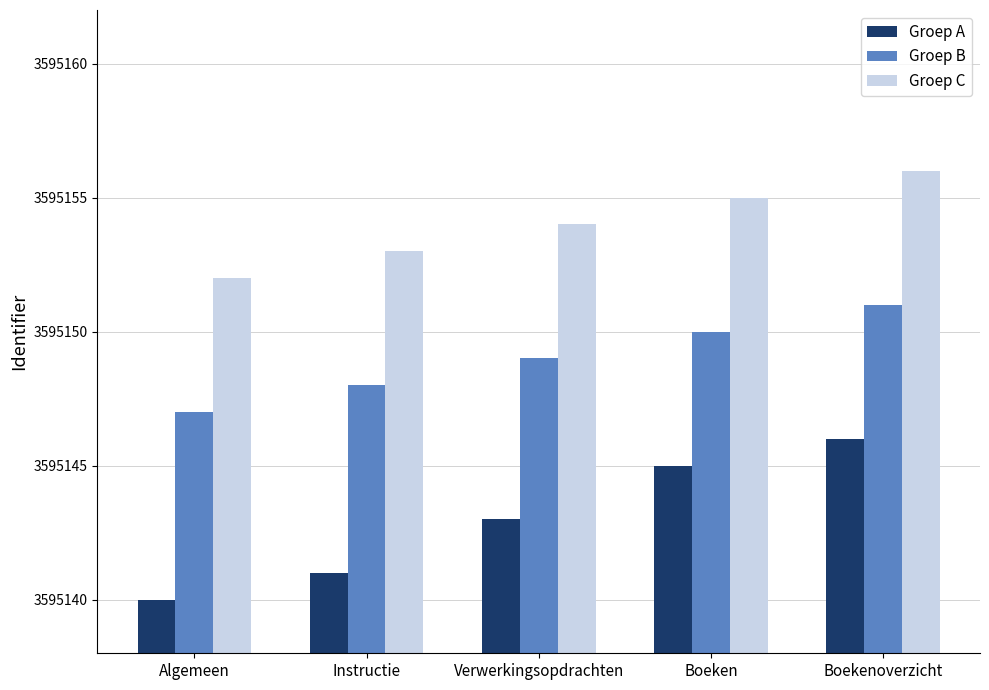

What is the label of the 4th bar from the left?

Boeken